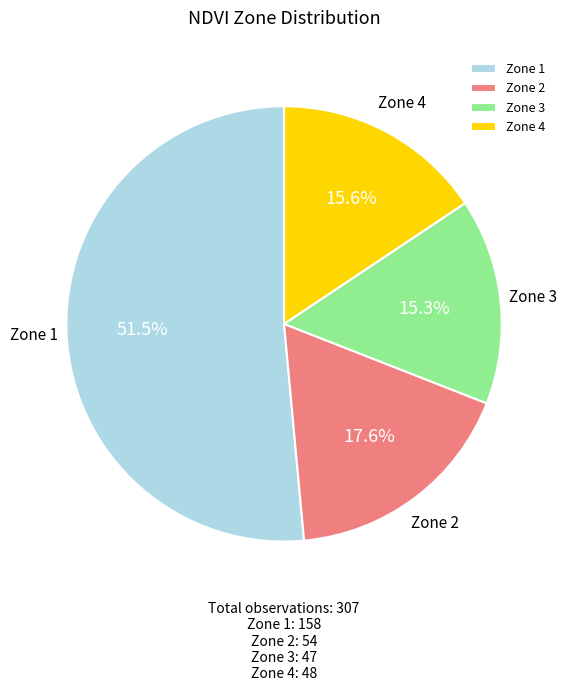

How many slices are in this pie chart?

4